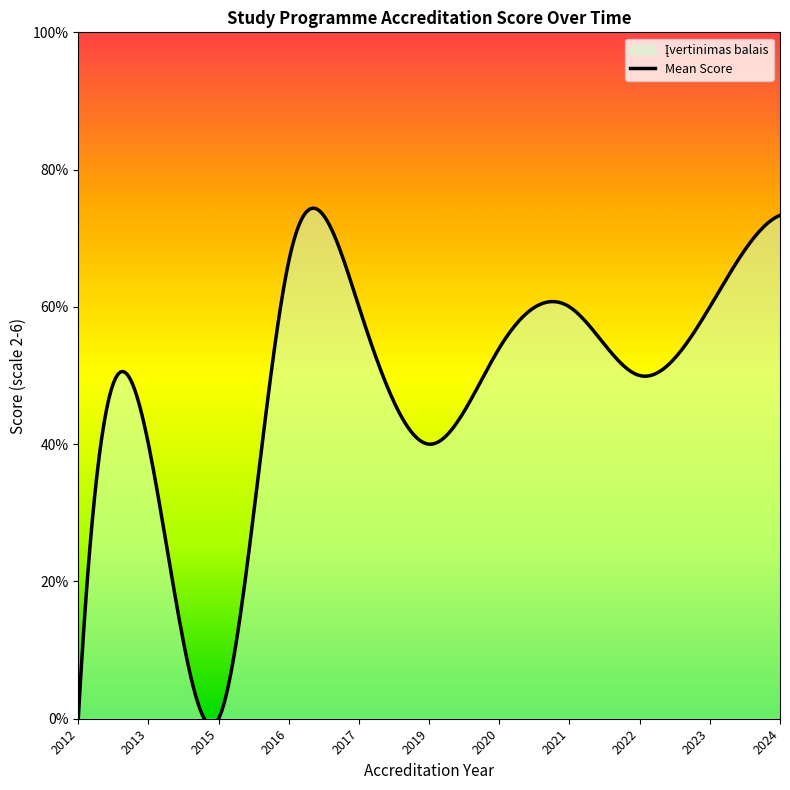

What is the value of the 34th point from the left?

2